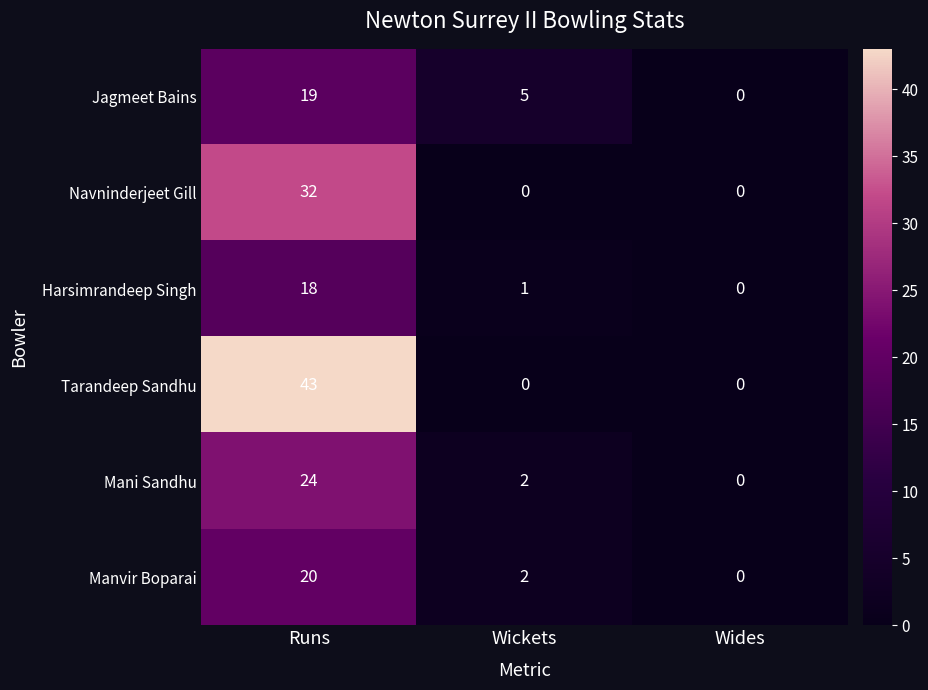

Which category has the lowest value in the Navninderjeet Gill series?

Wickets